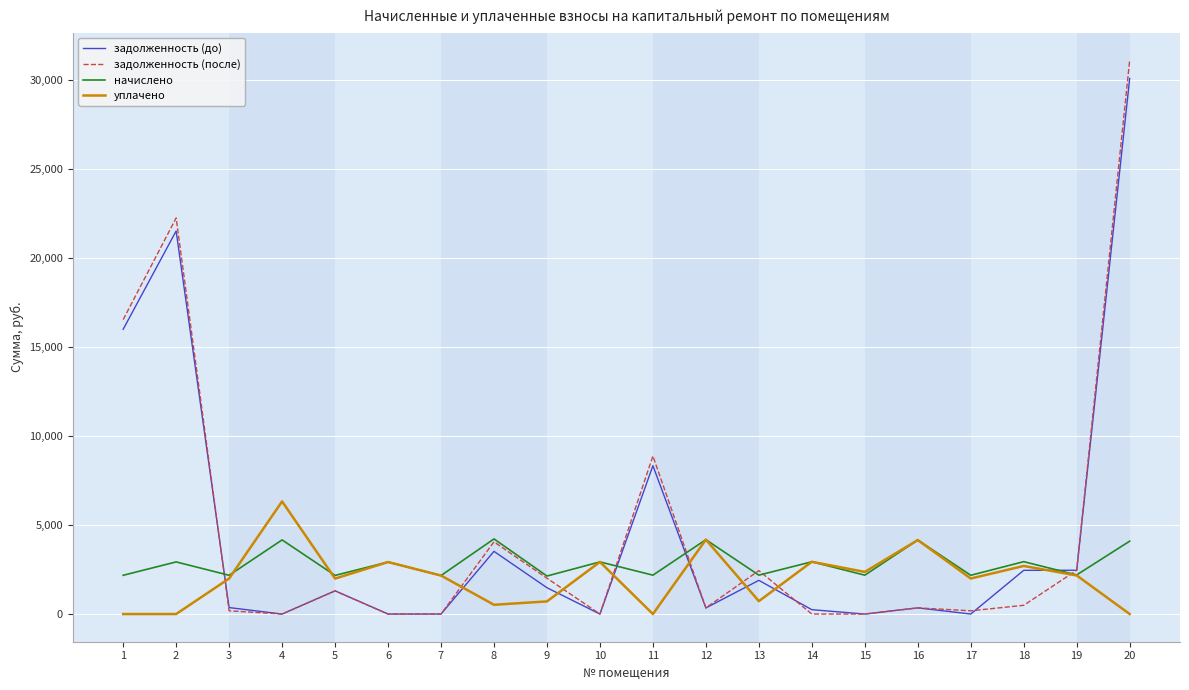

What is the greatest value displayed?

31098.5